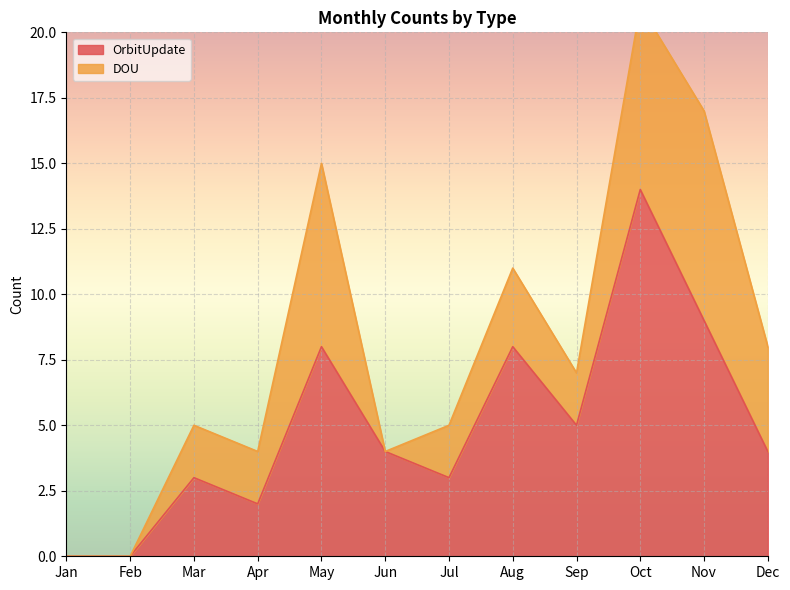

What is the change in value from Mar to Nov?

+6